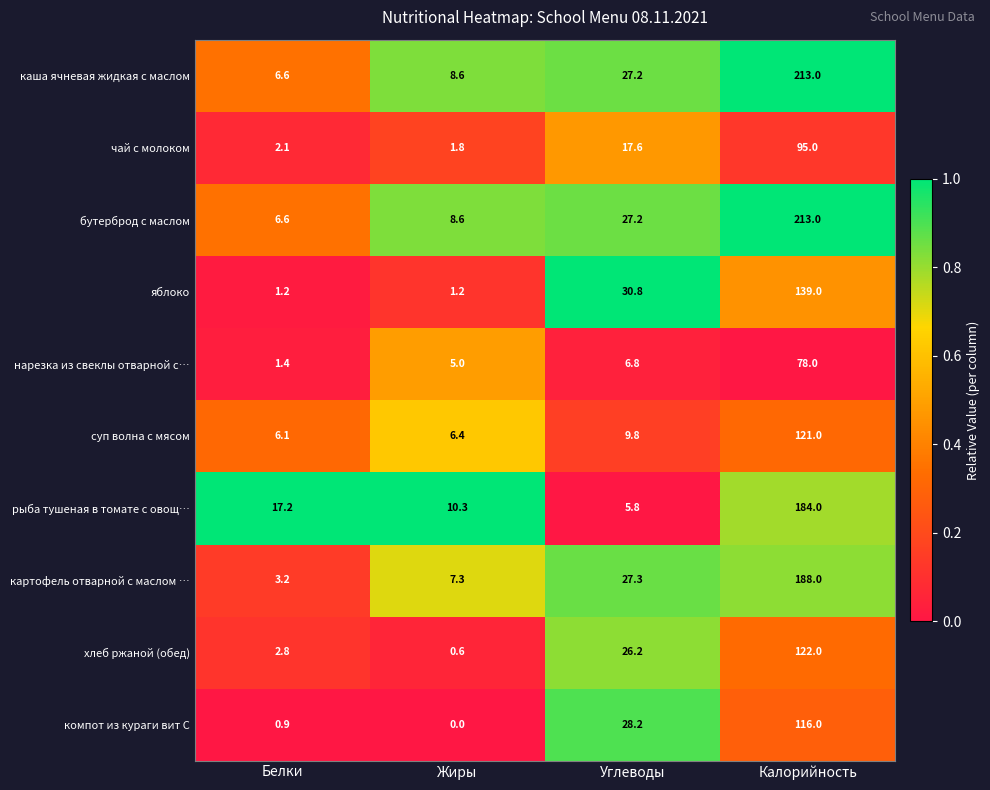

What is the total value across all series at Калорийность?

1469.0